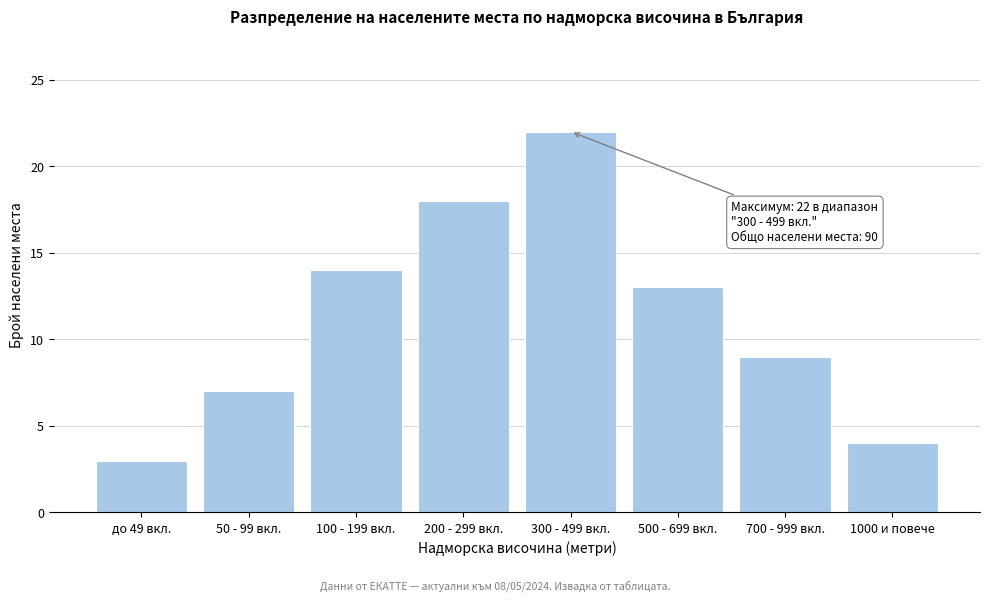

Reading left to right, transcribe all the data shown in this chart.

3	7	14	18	22	13	9	4